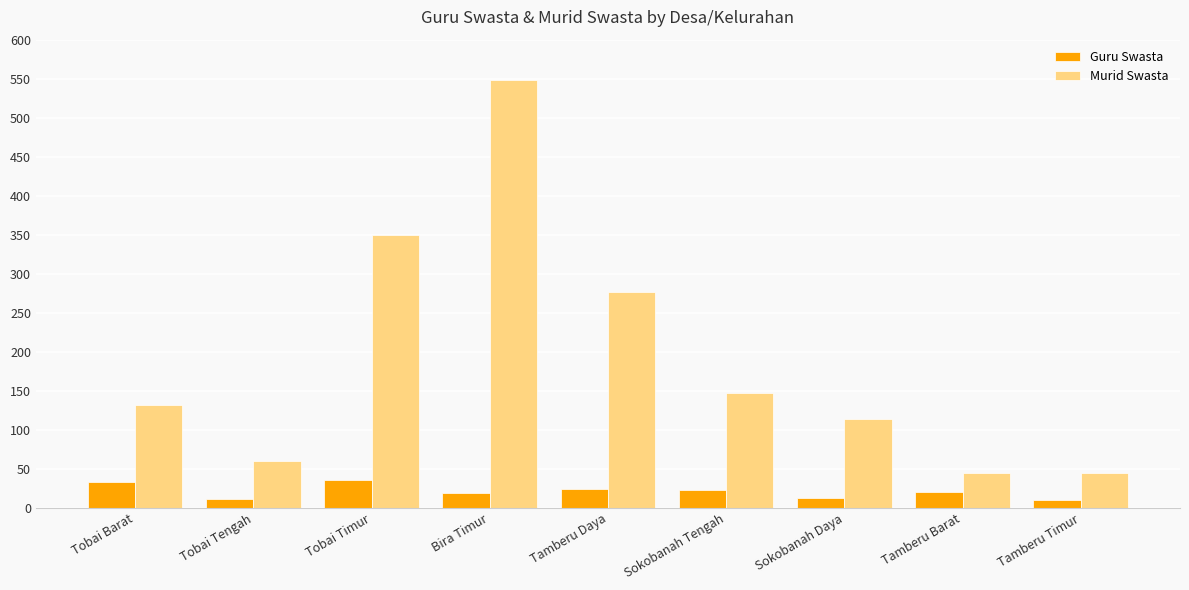

What is the difference between the highest and lowest values at Tobai Tengah?

49